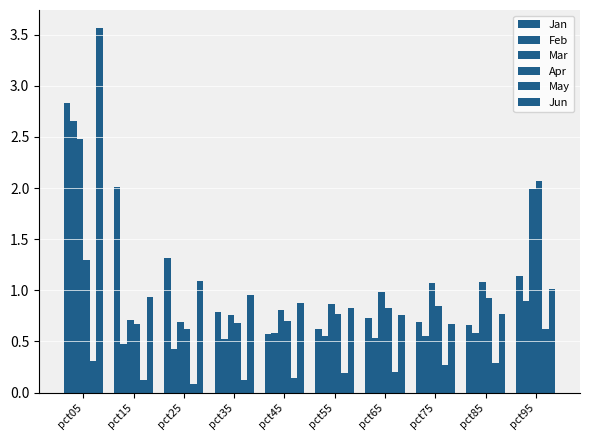

Read the Mar value at pct15.

0.7